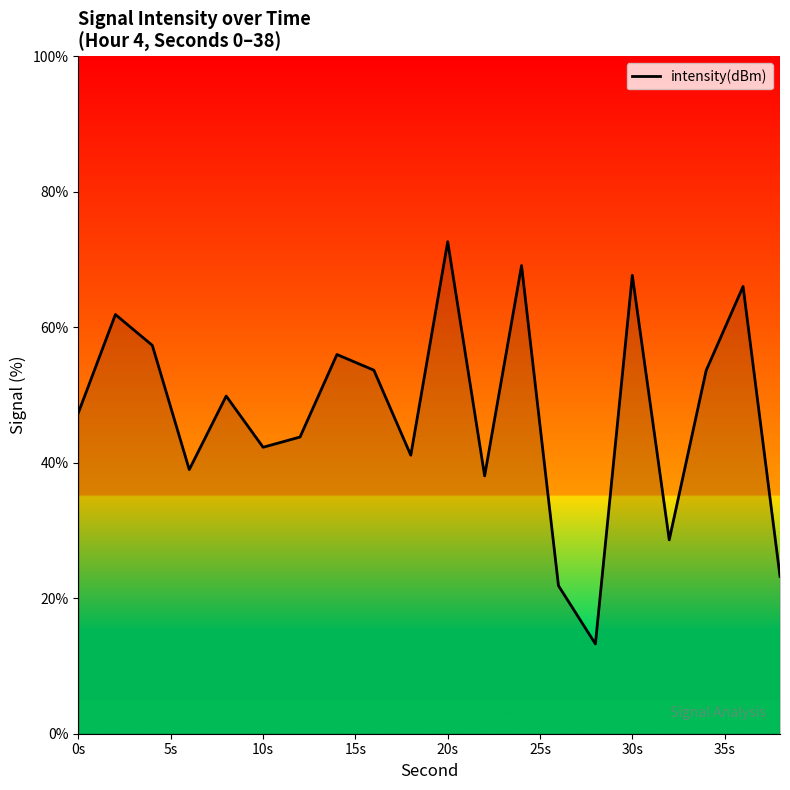

What is the difference between the maximum and minimum values?

59.4